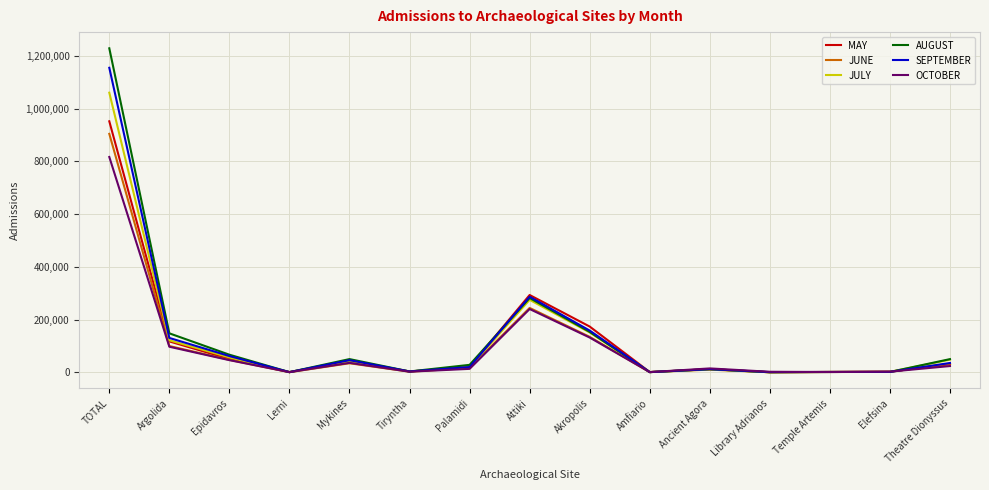

Is the value of AUGUST at Argolida greater than the value of SEPTEMBER at Lerni?

Yes